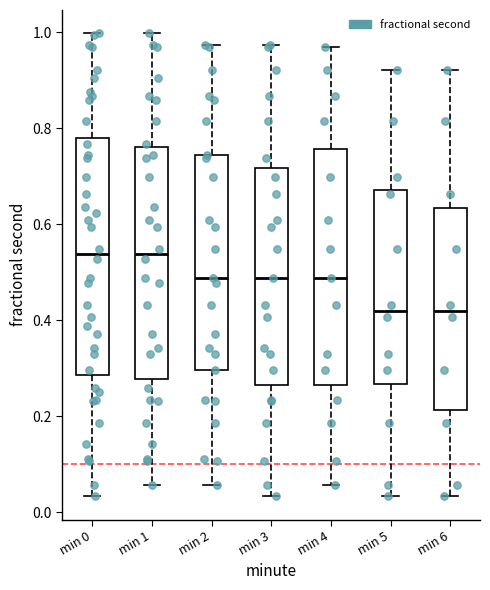

Where does the median line of the box for min 3 sit on the y-axis? The values are not printed on the chart, so give them approximately, as read against the axis.

0.48